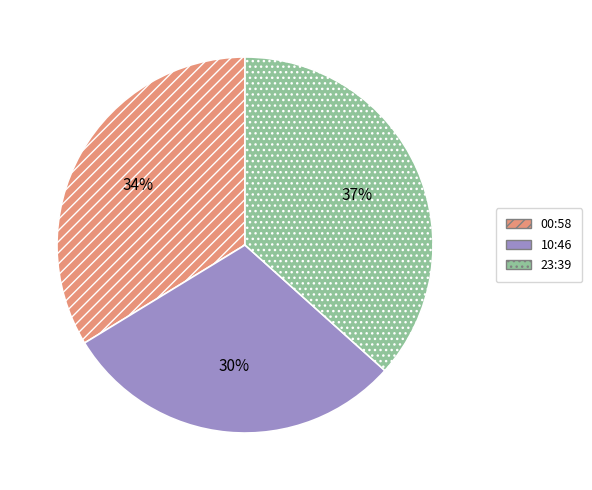

What is the ratio of the value at 00:58 to the value at 10:46?

1.1